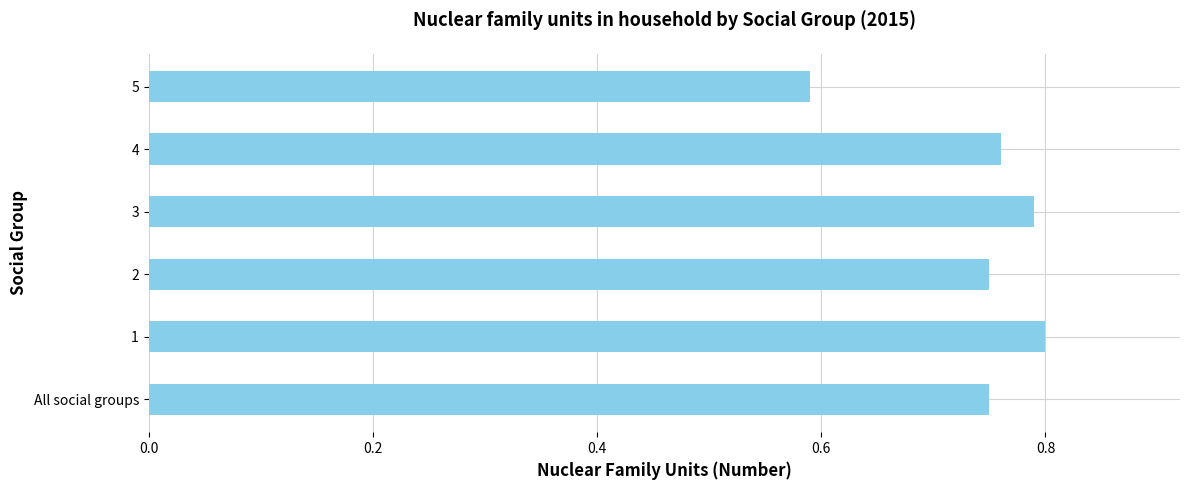

The value at 1 is 0.8. True or false?

True